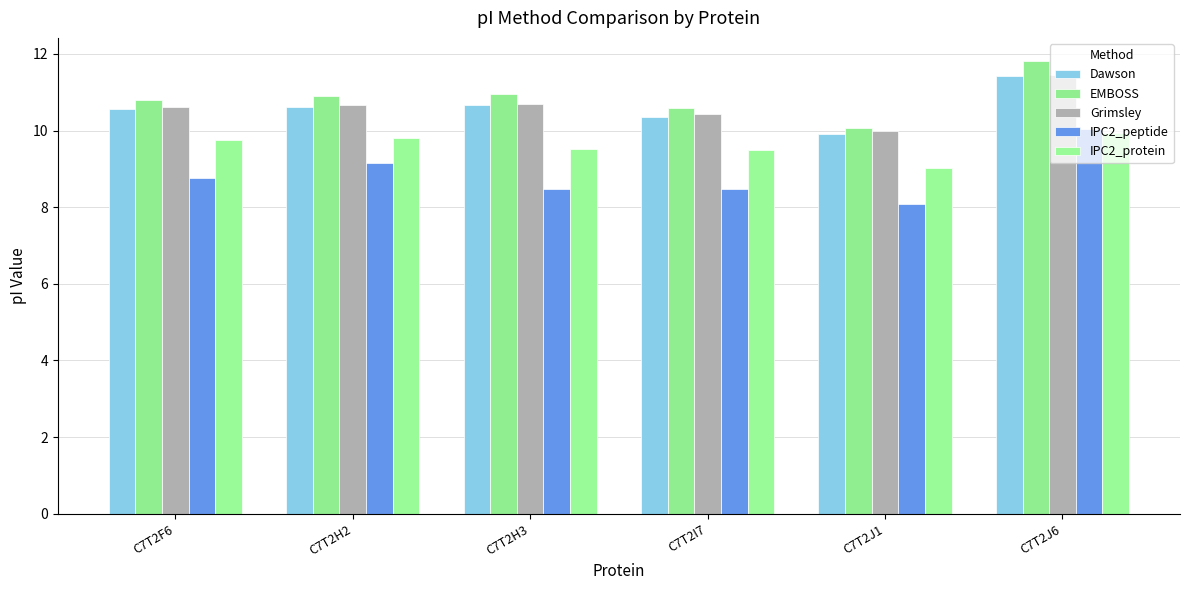

What is the spread (max minus min) of values at C7T2I7?

2.1